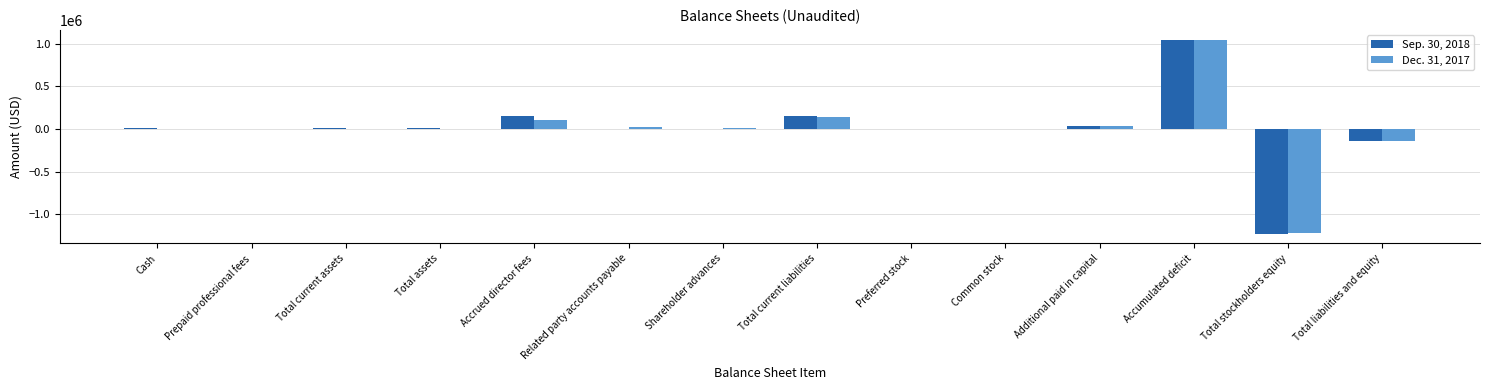

What are all the series names shown in the legend?

Sep. 30, 2018, Dec. 31, 2017